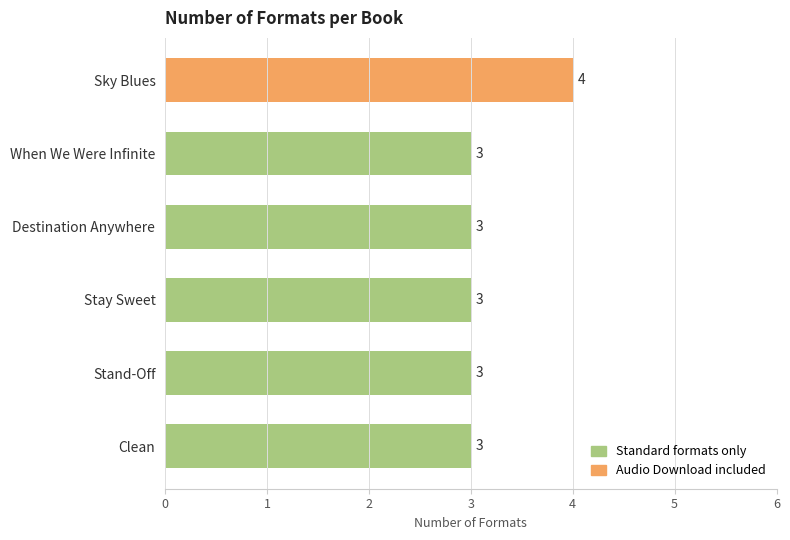

The chart shows a value of 2 at Stand-Off. True or false?

False